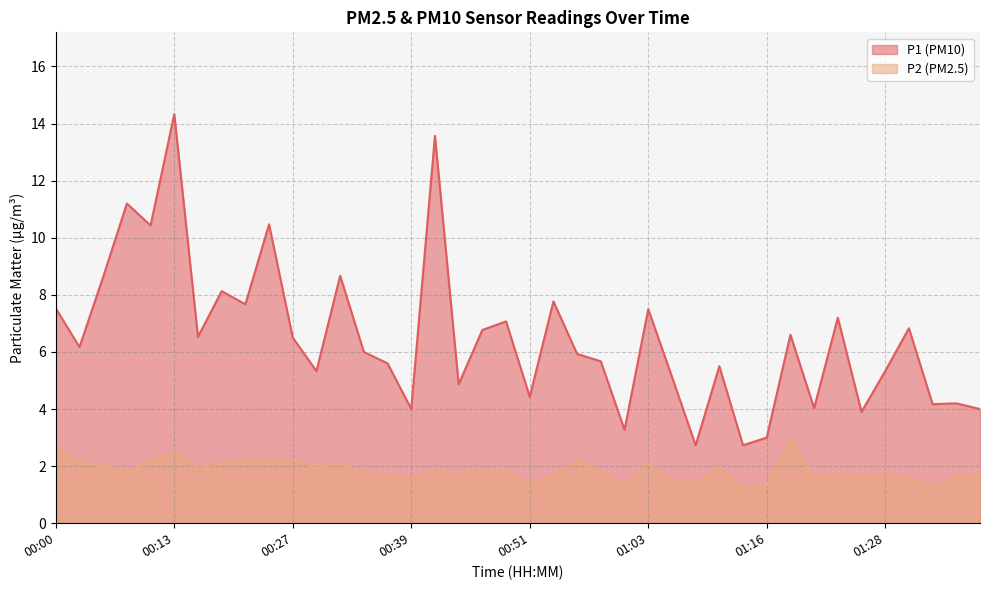

What value does the P2 series have at 01:38?

1.7